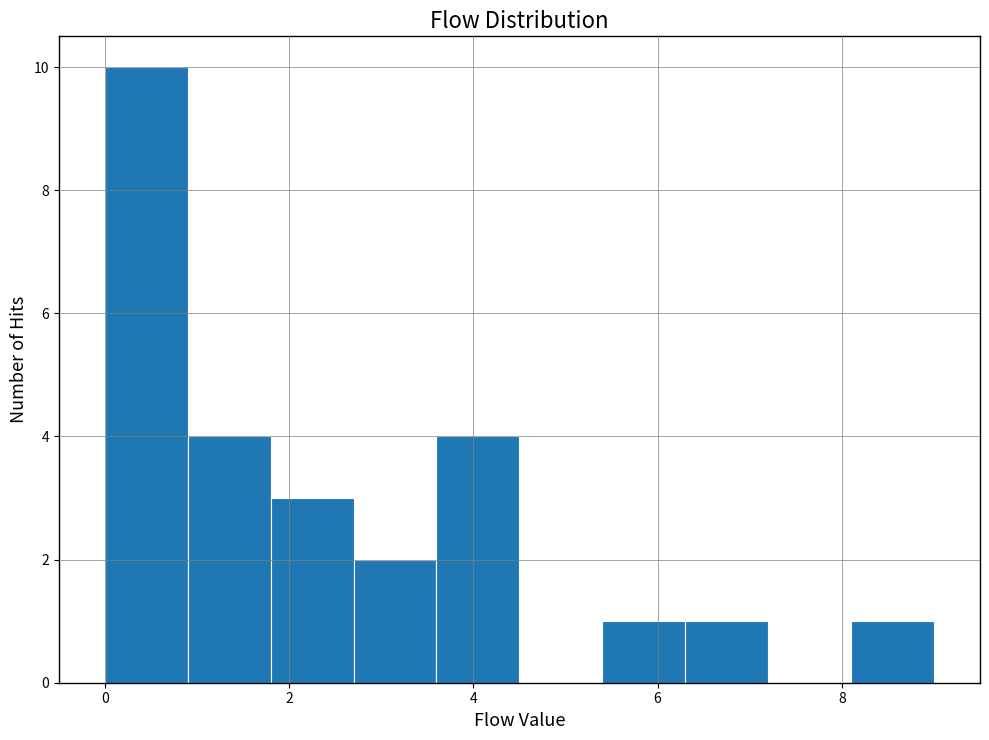

Which range on the x-axis has the tallest bar?

0.0 to 0.9